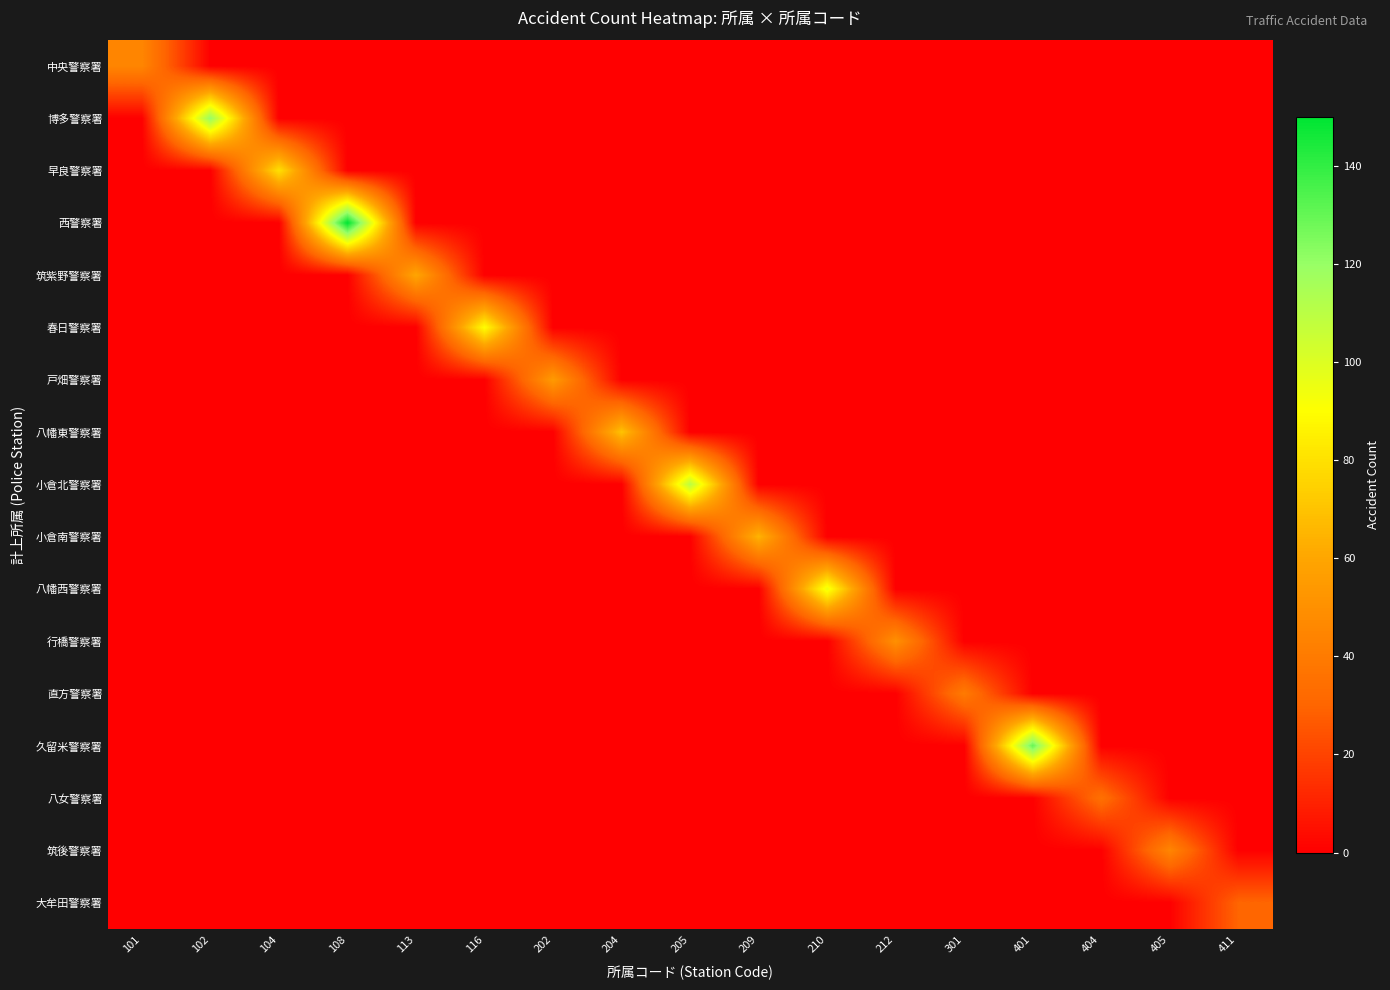

What is the spread (max minus min) of values at 116?

90